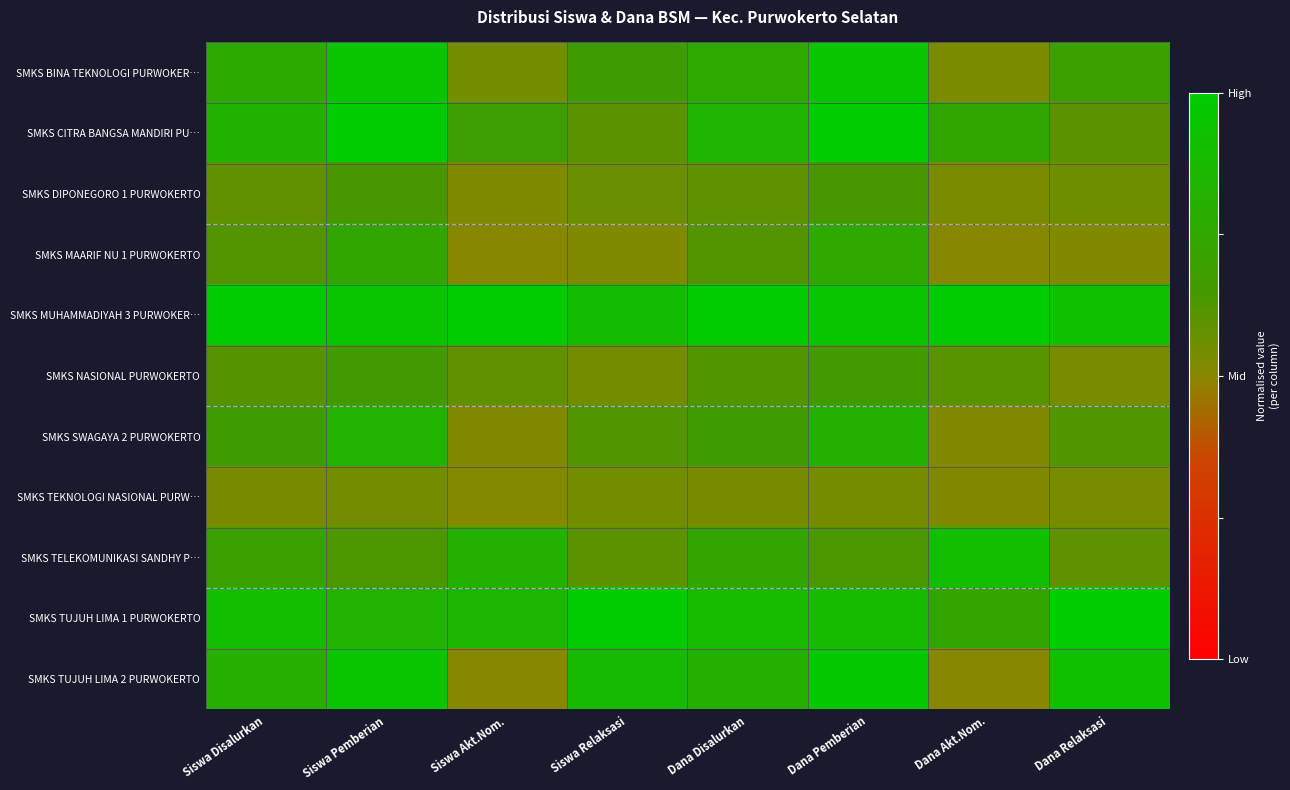

How many series are shown in this chart?

11